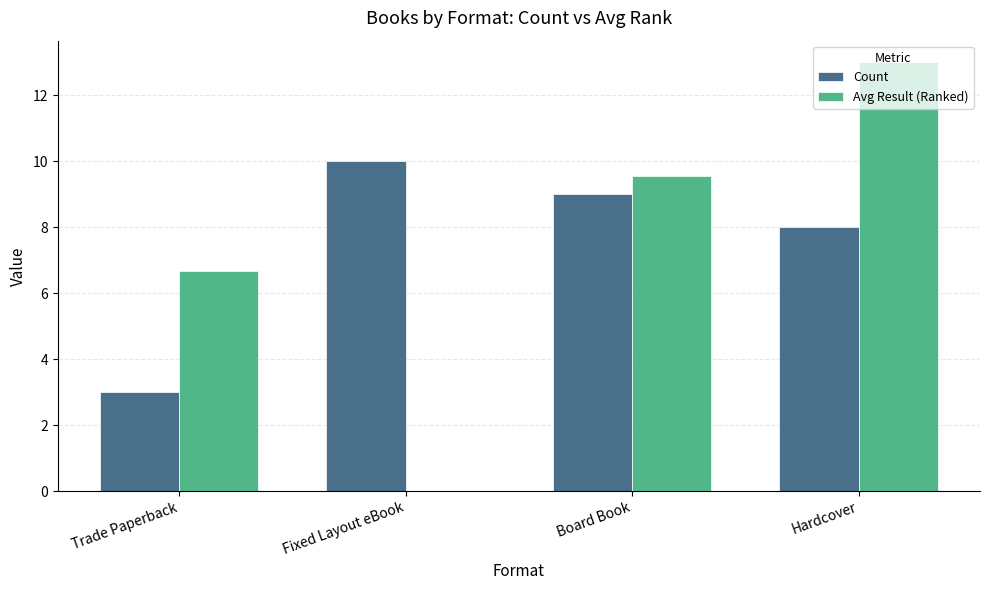

Read the Avg Result (Ranked) value at Trade Paperback.

6.7